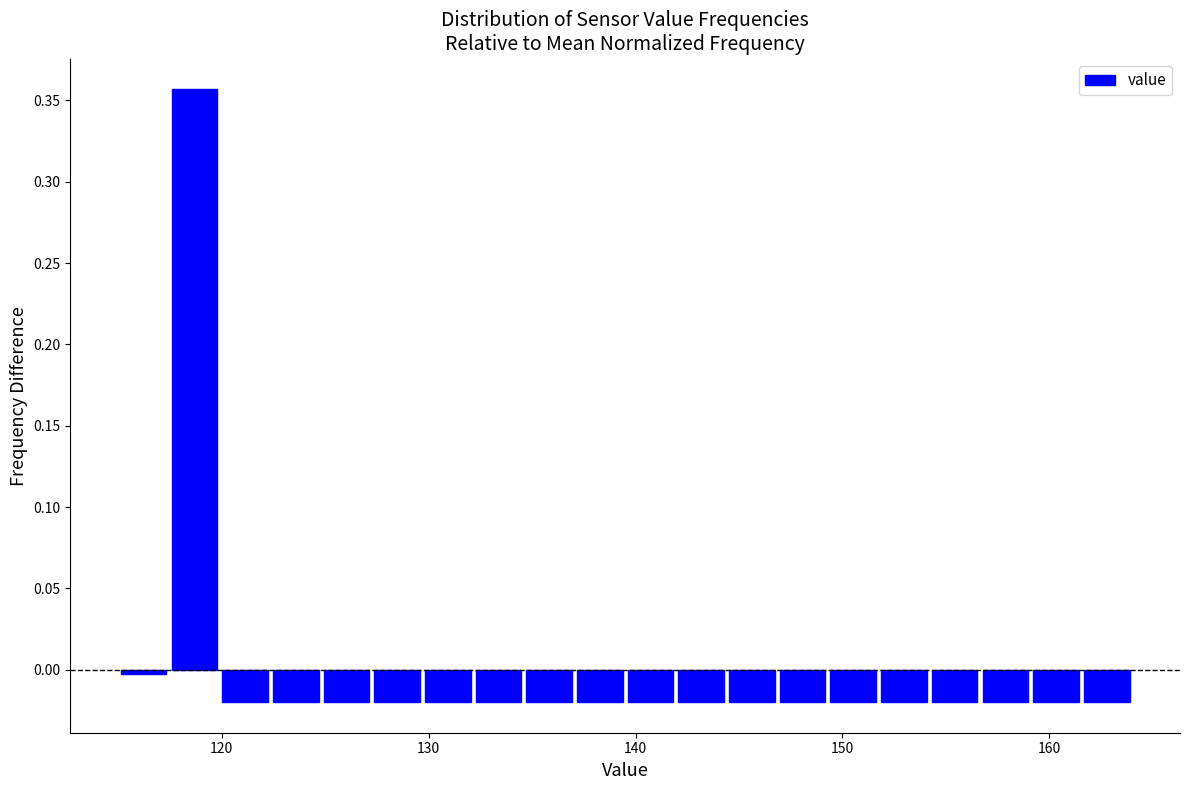

Around what value on the x-axis is the tallest bar? Give the approximate position of its centre, as read against the axis.

119